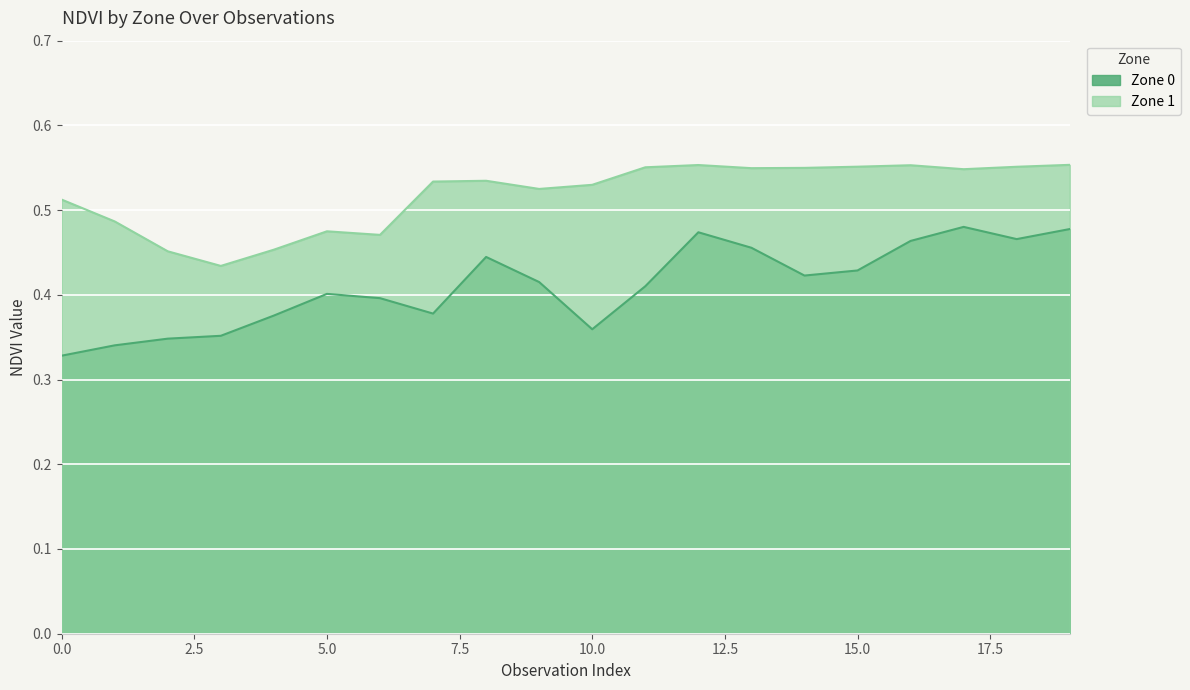

True or false: Zone 1 and Zone 0 intersect in this chart.

False